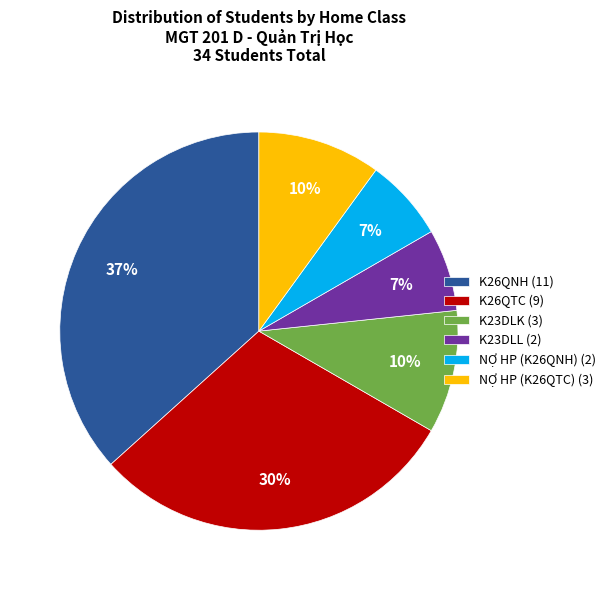

How many slices are in this pie chart?

6